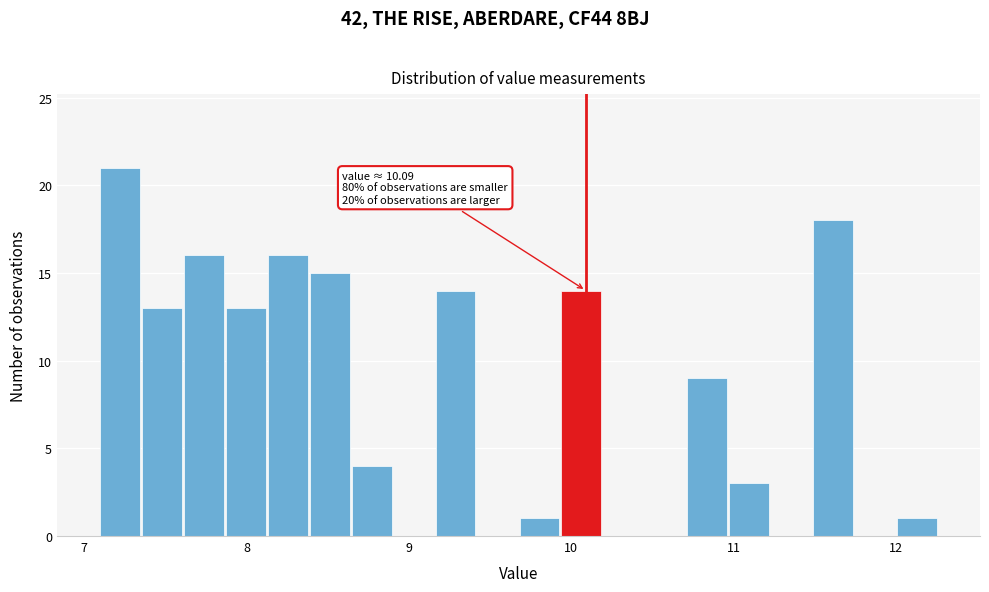

Around what value on the x-axis is the tallest bar? Give the approximate position of its centre, as read against the axis.

7.2